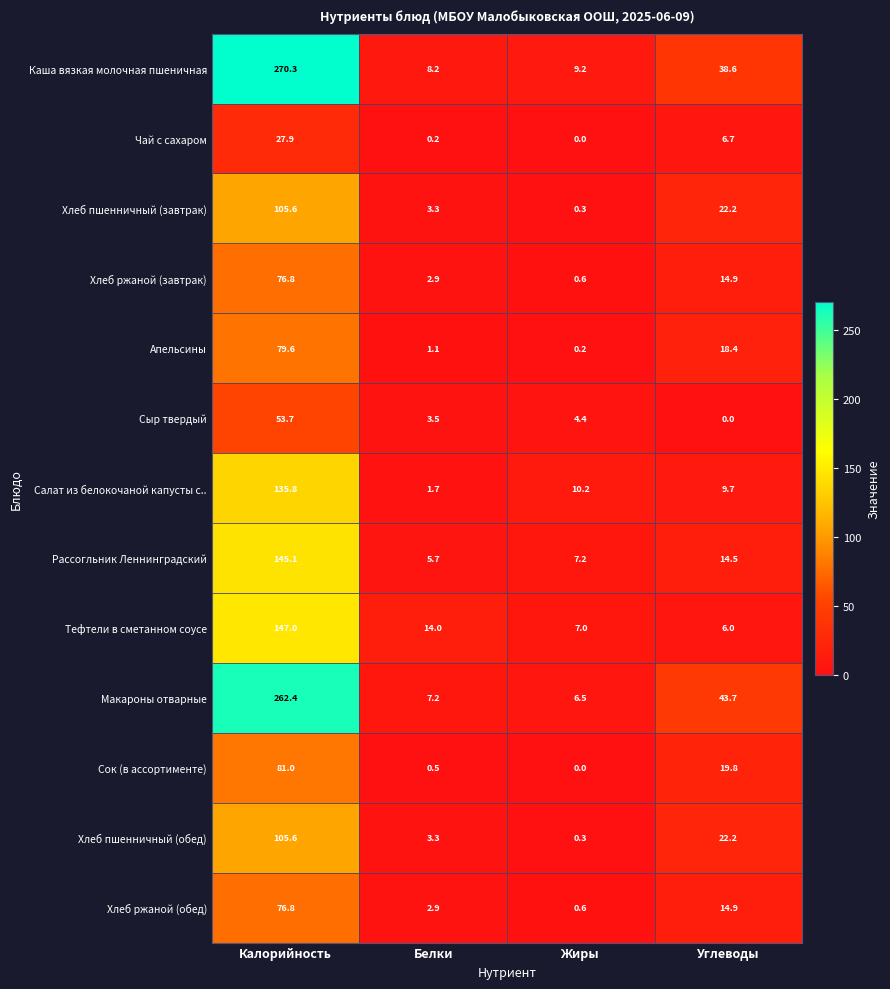

What is the sum of all Тефтели в сметанном соусе values?

174.0